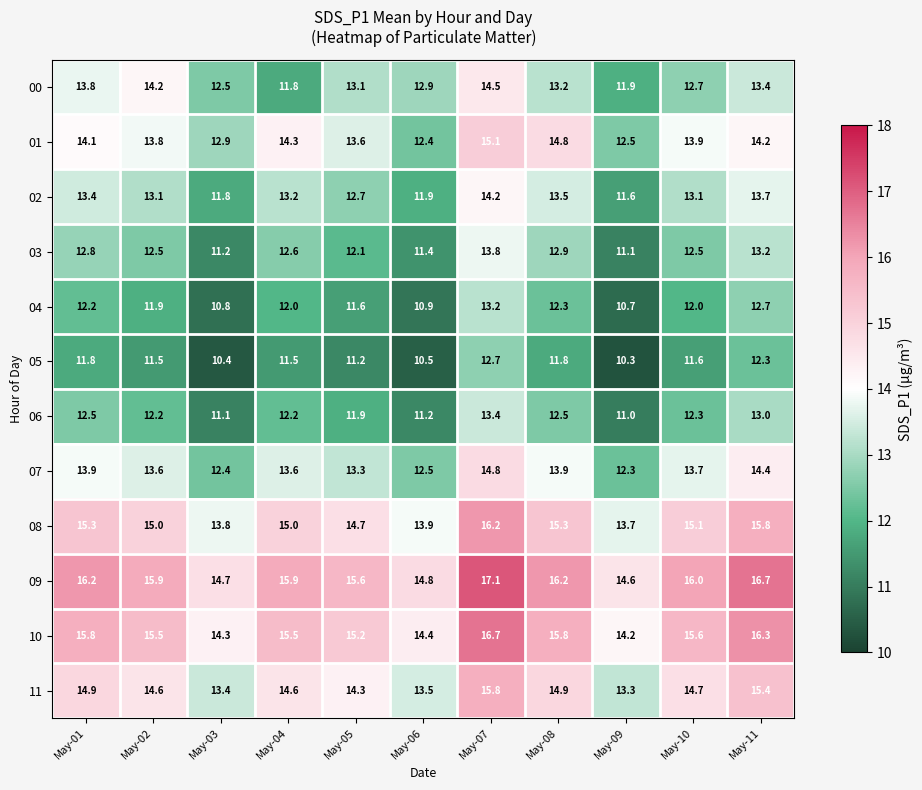

What is the lowest value of the 02 series?

11.6